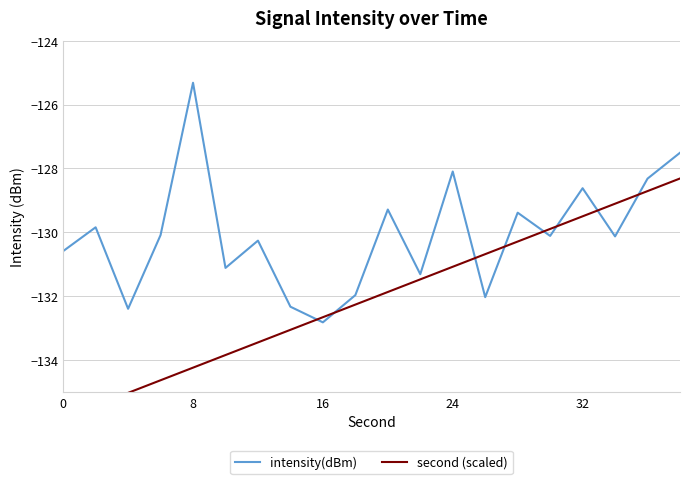

How many lines are shown in the chart?

2